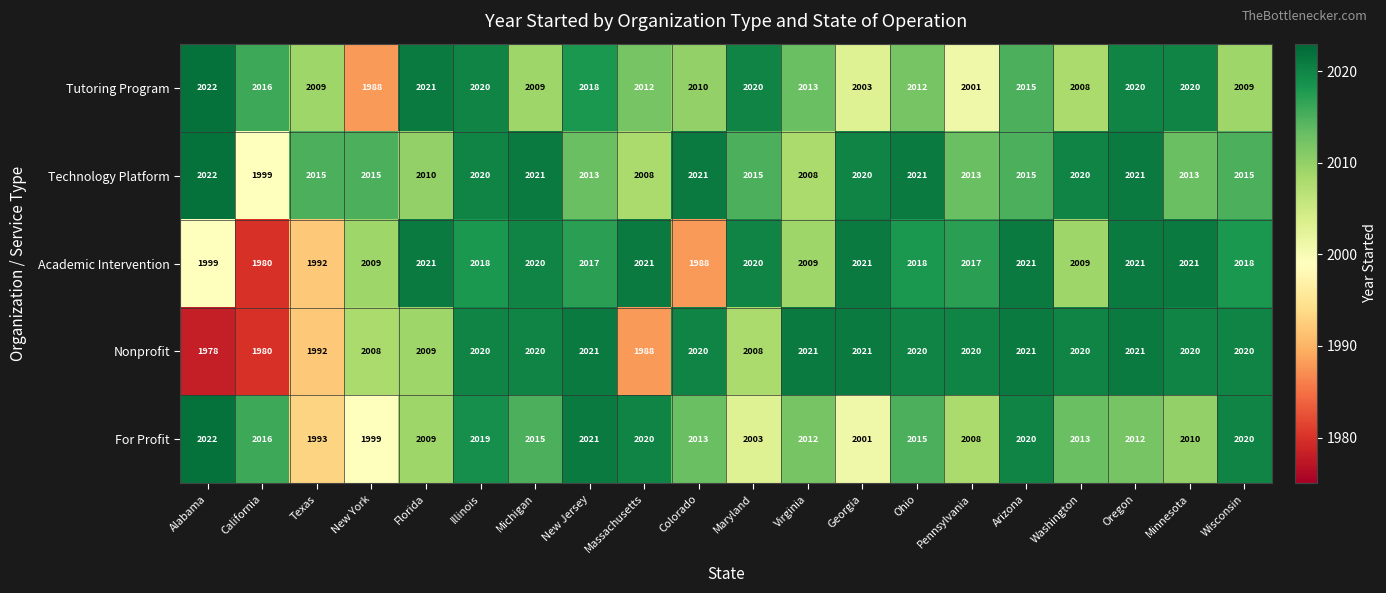

What is the difference between the maximum and minimum values in the Tutoring Program series?

34